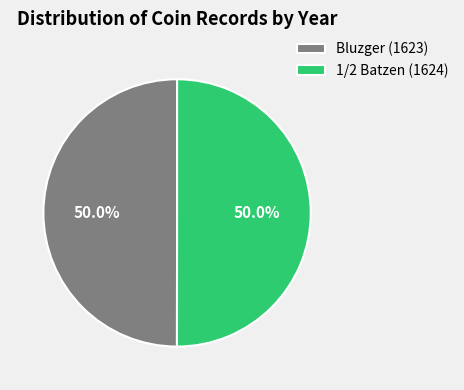

What portion of the pie excludes 1/2 Batzen (1624)?

50.0%